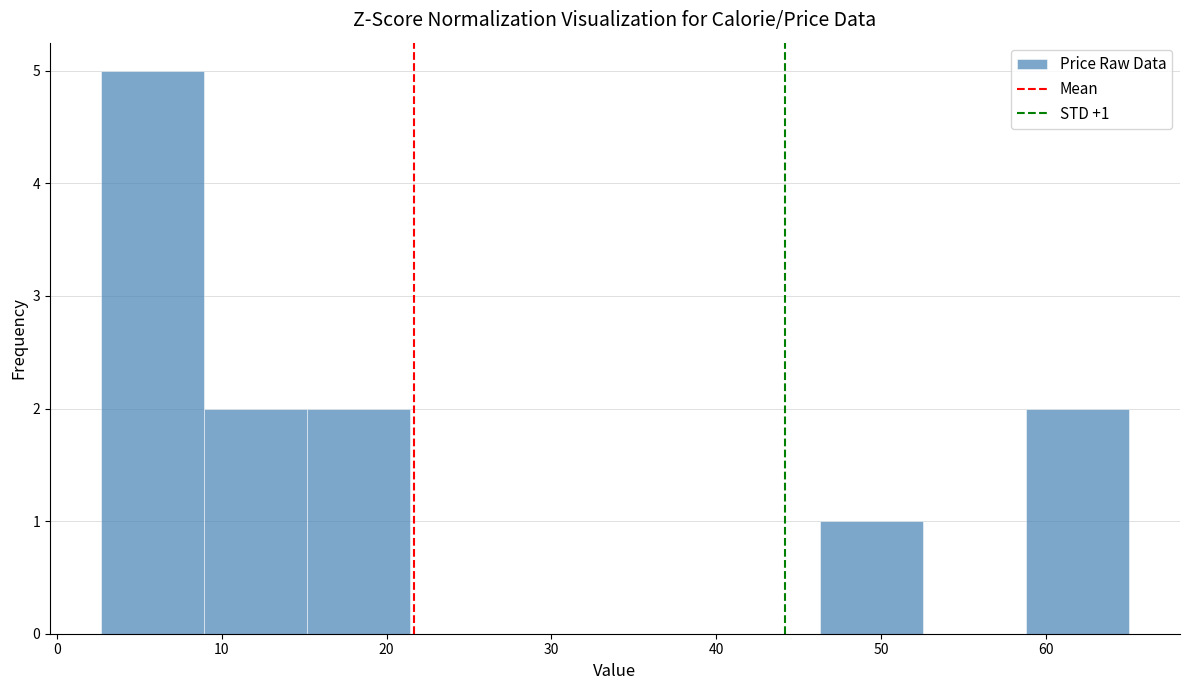

Which range on the x-axis has the tallest bar?

3 to 9